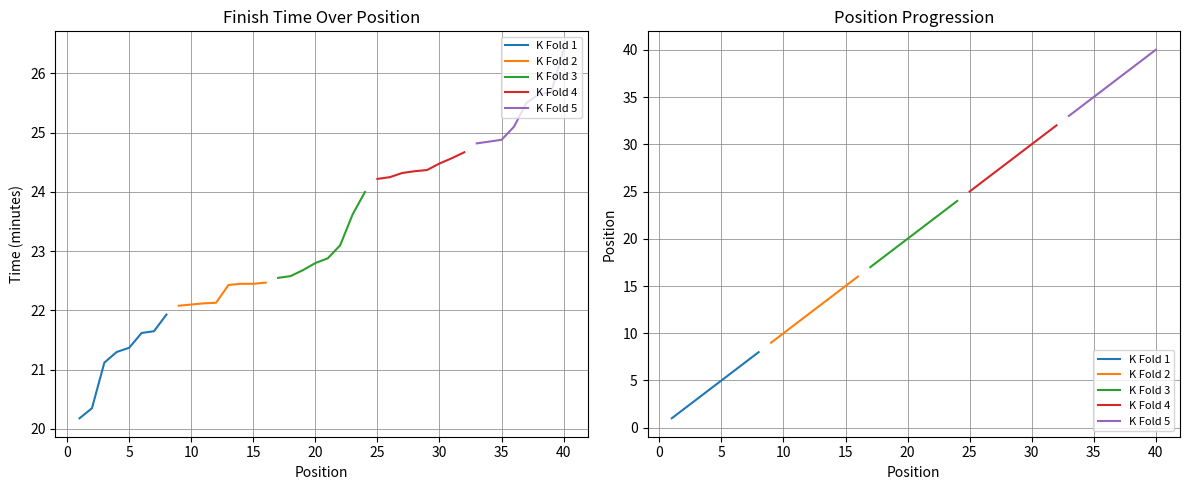

True or false: K Fold 3 has more than 0 interior local peaks.

False